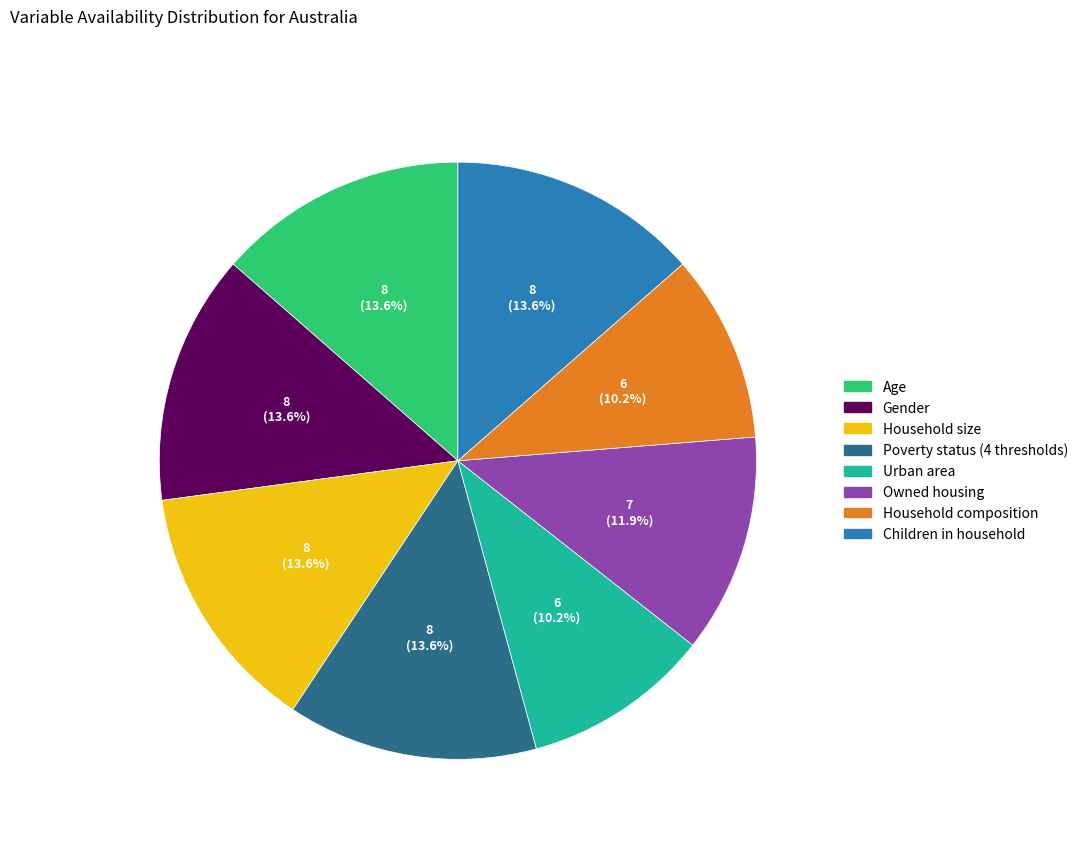

Is there any slice that represents more than half of the pie?

No